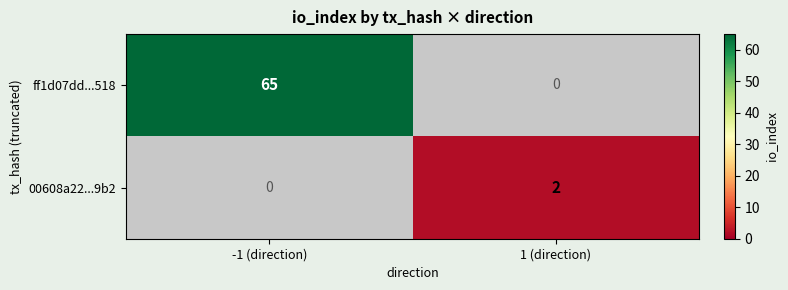

True or false: ff1d07dd...518 has a value of 65 at -1 (direction).

True